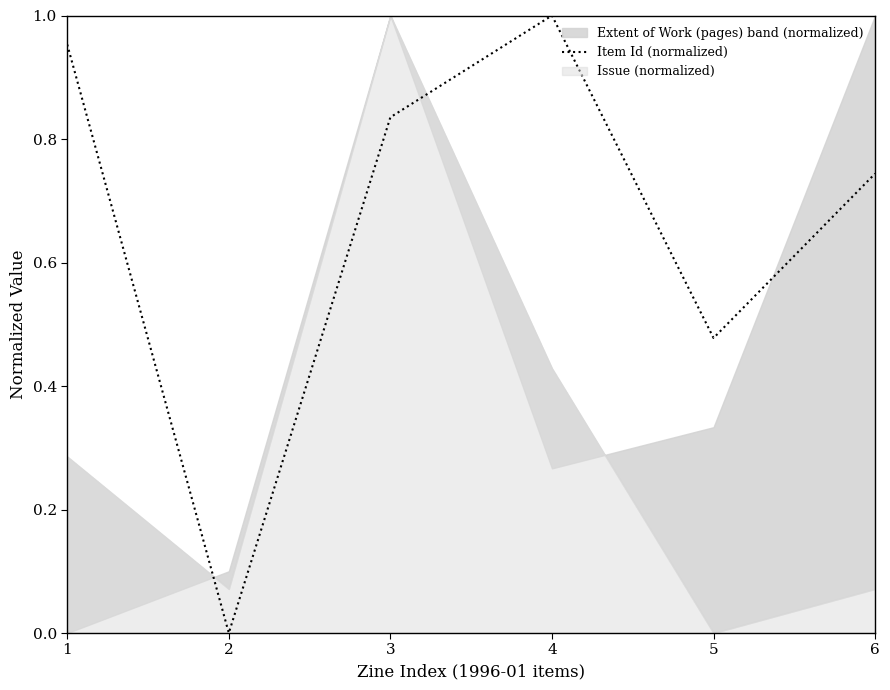

How many positive values are there?

5